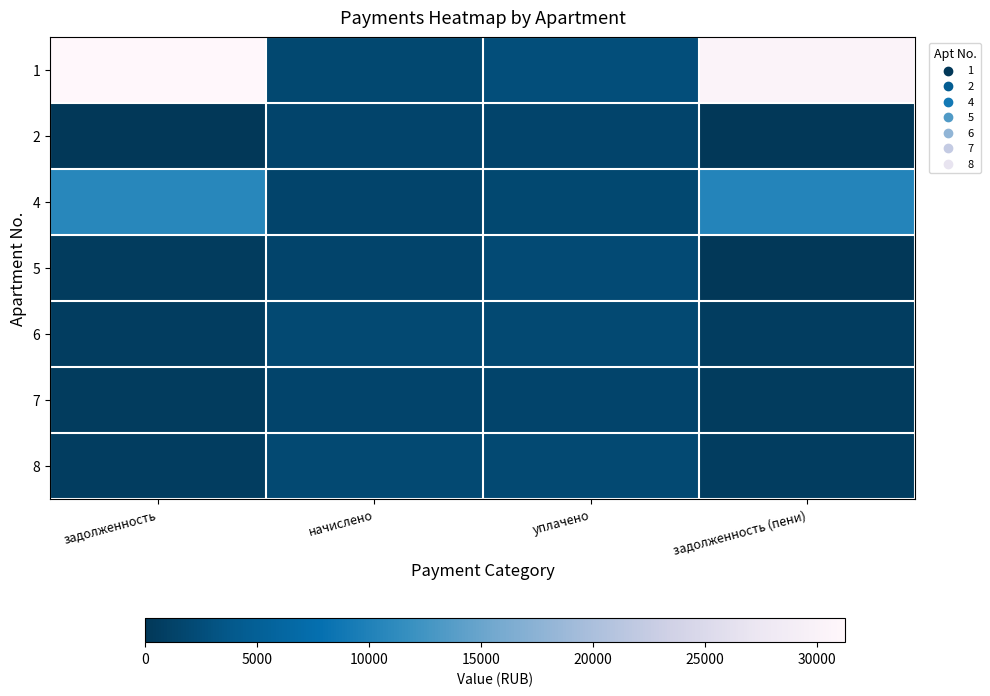

Reading left to right, transcribe all the data shown in this chart.

1: задолженность=1.0	начислено=0.1	уплачено=0.1	задолженность (пени)=1.0
2: задолженность=0.0	начислено=0.0	уплачено=0.0	задолженность (пени)=0.0
4: задолженность=0.3	начислено=0.0	уплачено=0.1	задолженность (пени)=0.3
5: задолженность=0.0	начислено=0.1	уплачено=0.1	задолженность (пени)=0.0
6: задолженность=0.0	начислено=0.1	уплачено=0.1	задолженность (пени)=0.0
7: задолженность=0.0	начислено=0.1	уплачено=0.1	задолженность (пени)=0.0
8: задолженность=0.0	начислено=0.1	уплачено=0.1	задолженность (пени)=0.0